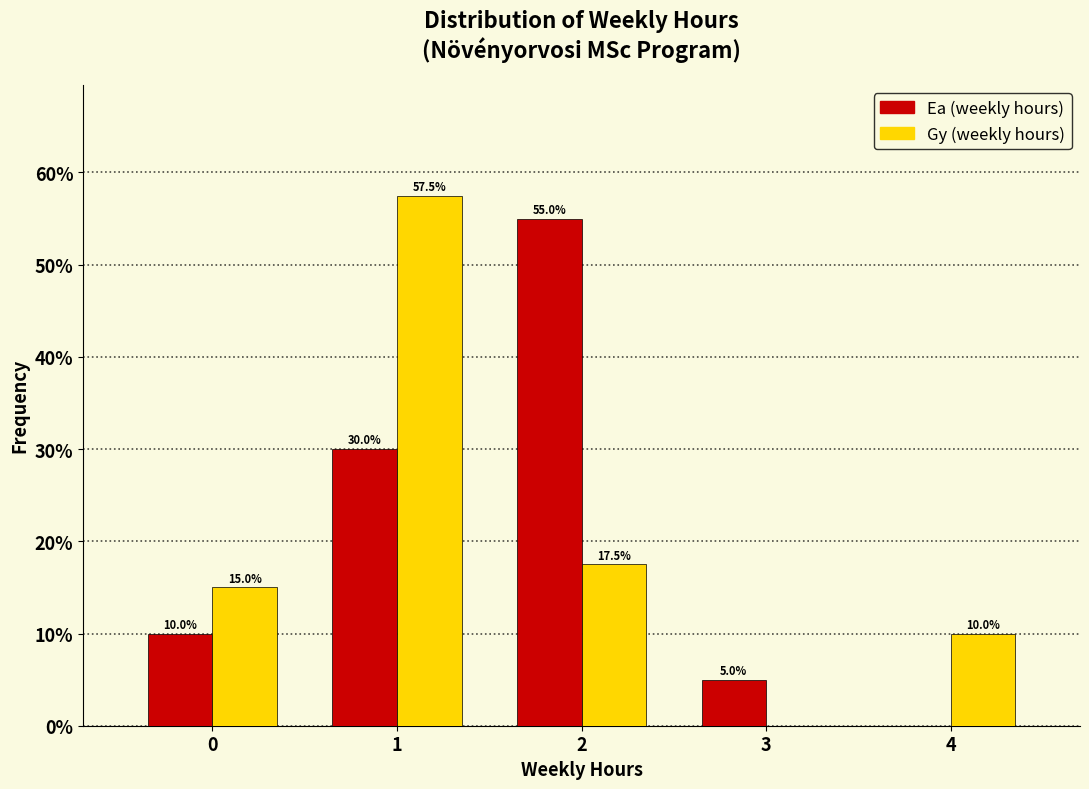

In the Gy (weekly hours) series, which range on the x-axis has the tallest bar?

0.5 to 1.5